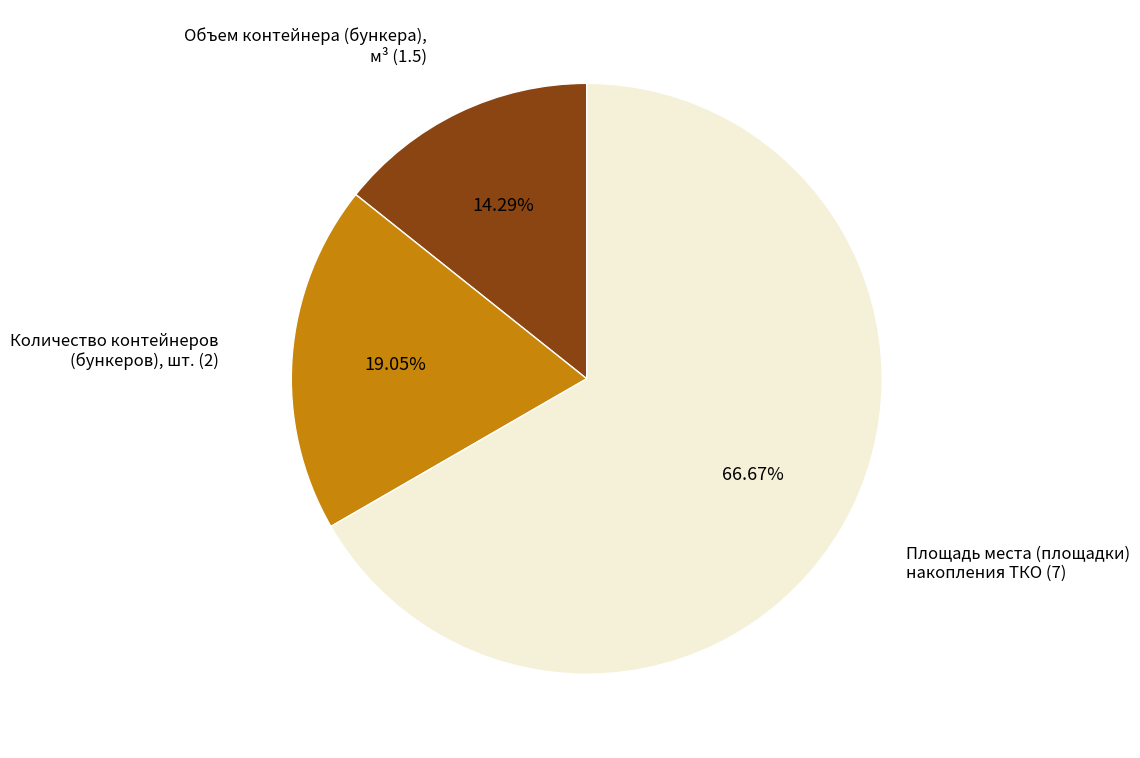

Does any single category account for the majority?

Yes